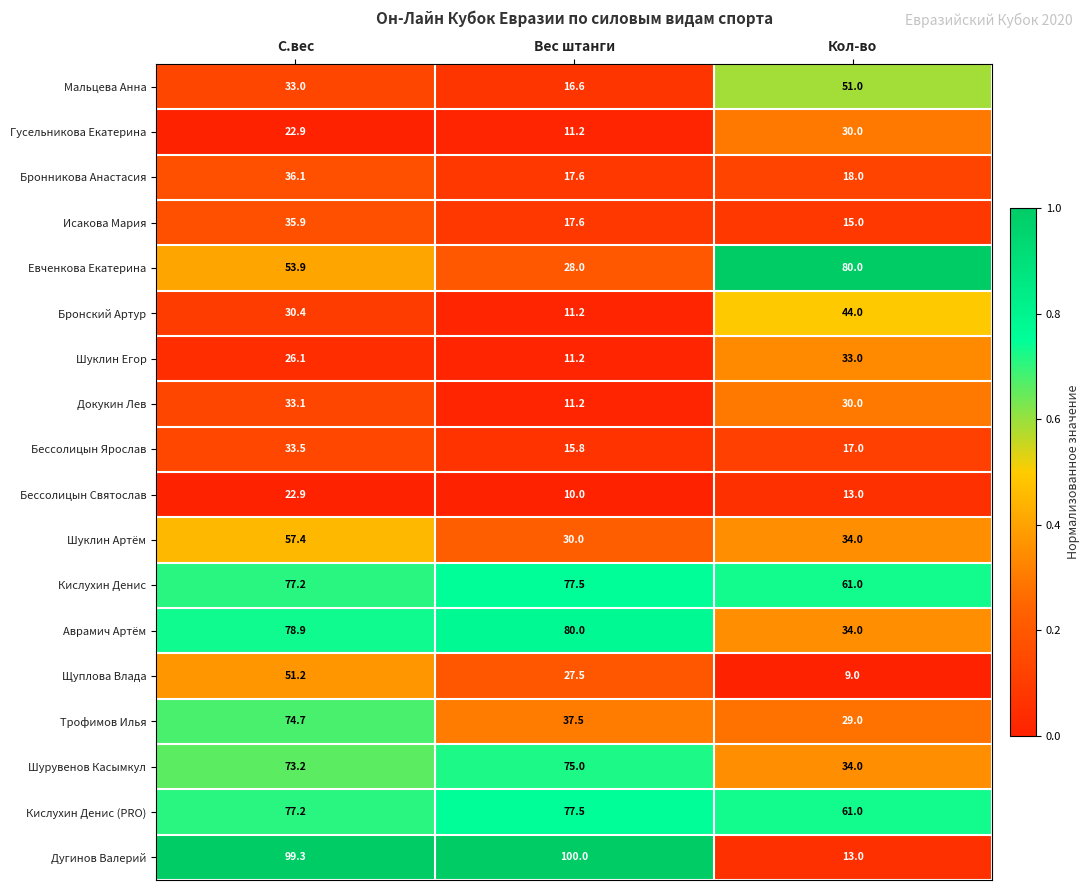

Which category has the lowest value across all series?

Кол-во